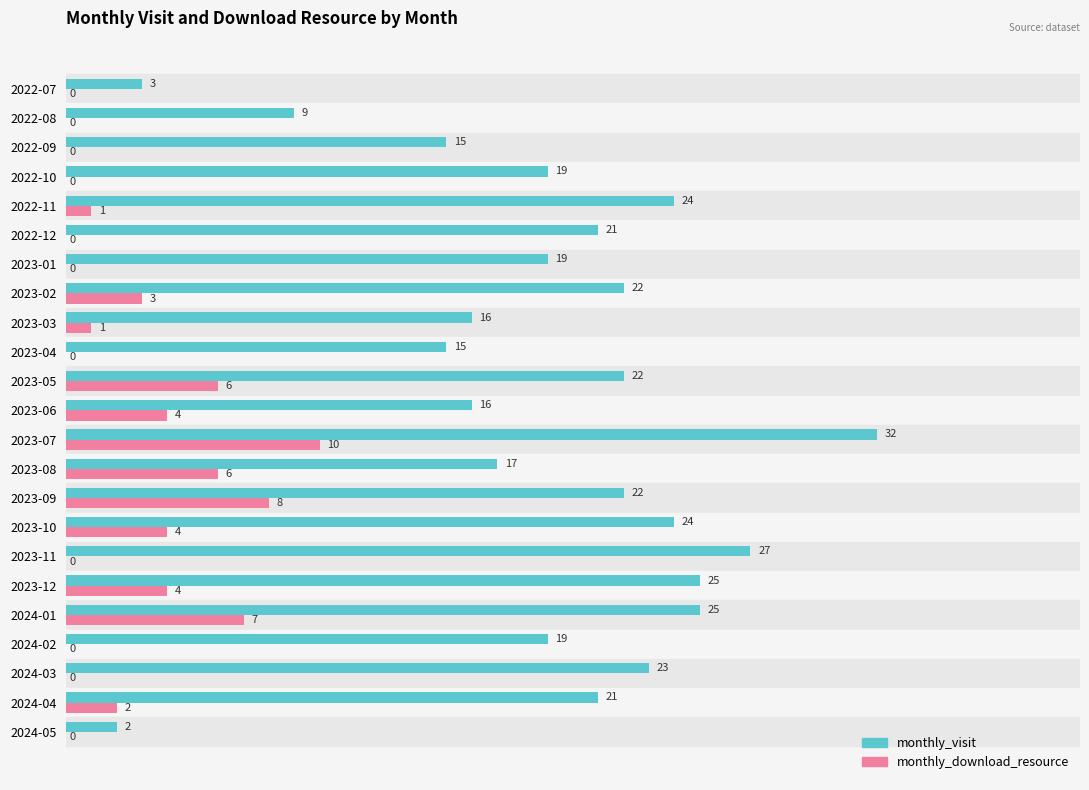

True or false: monthly_download_resource has a value of 0 at 2022-10.

True